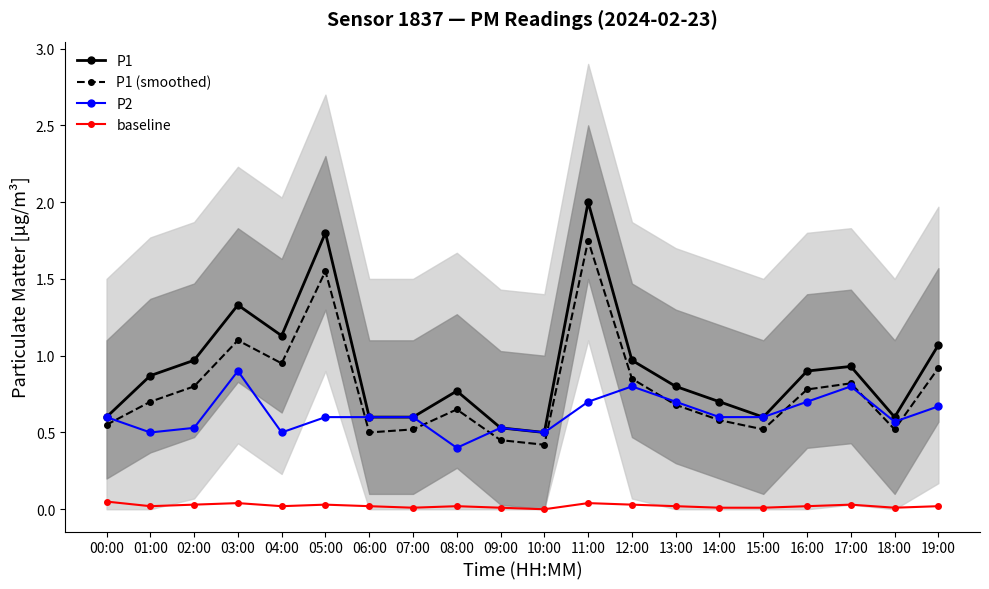

Between 06:00 and 05:00, which is larger?

05:00